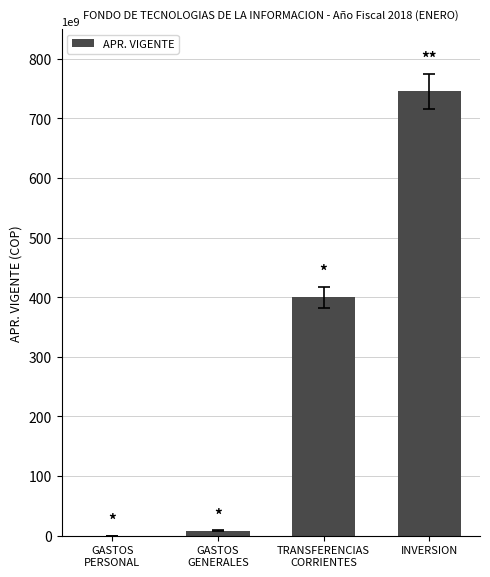

The chart shows a value of 399975133015 at TRANSFERENCIAS
CORRIENTES. True or false?

True